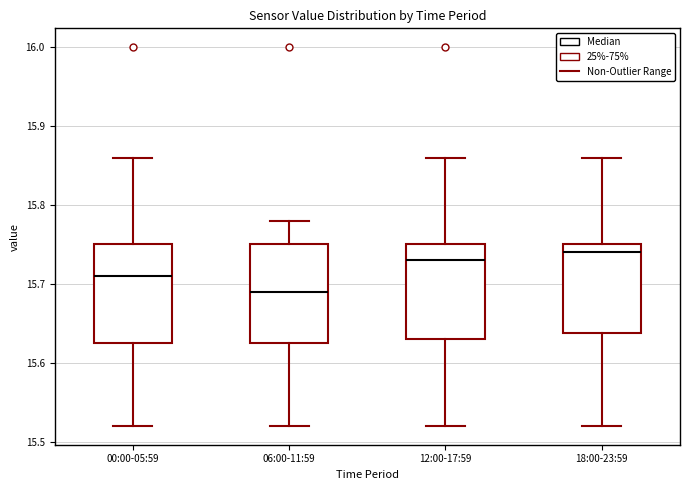

Reading left to right, transcribe this box plot: for each box, give where its median line is, the range the box spans, and where its two whiskers end, as read against the y-axis. The values are not printed on the chart, so give them approximately, as read against the axis.

00:00-05:59: median 15.71, box 15.63 to 15.75, whiskers 15.52 to 15.86
06:00-11:59: median 15.69, box 15.63 to 15.75, whiskers 15.52 to 15.78
12:00-17:59: median 15.73, box 15.63 to 15.75, whiskers 15.52 to 15.86
18:00-23:59: median 15.74, box 15.64 to 15.75, whiskers 15.52 to 15.86